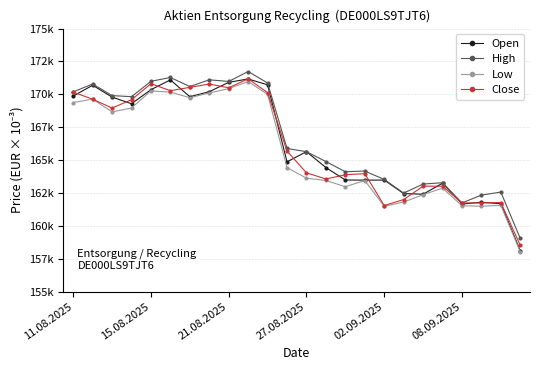

Where is Close nearest to the value 164844?

27.08.2025